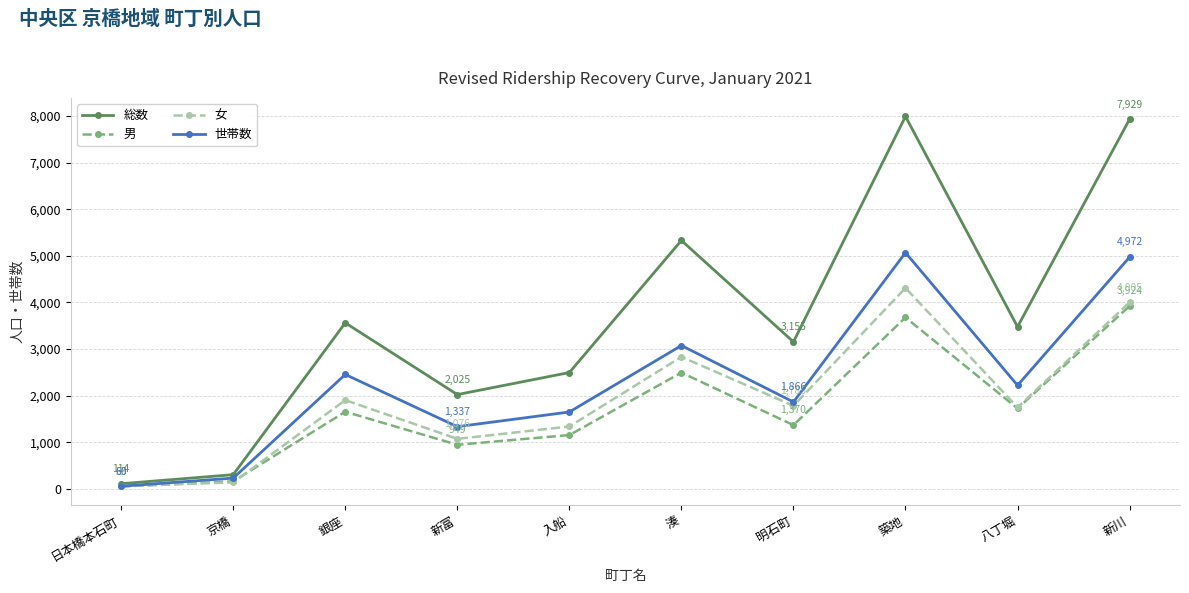

What is the label of the 5th point from the right?

湊